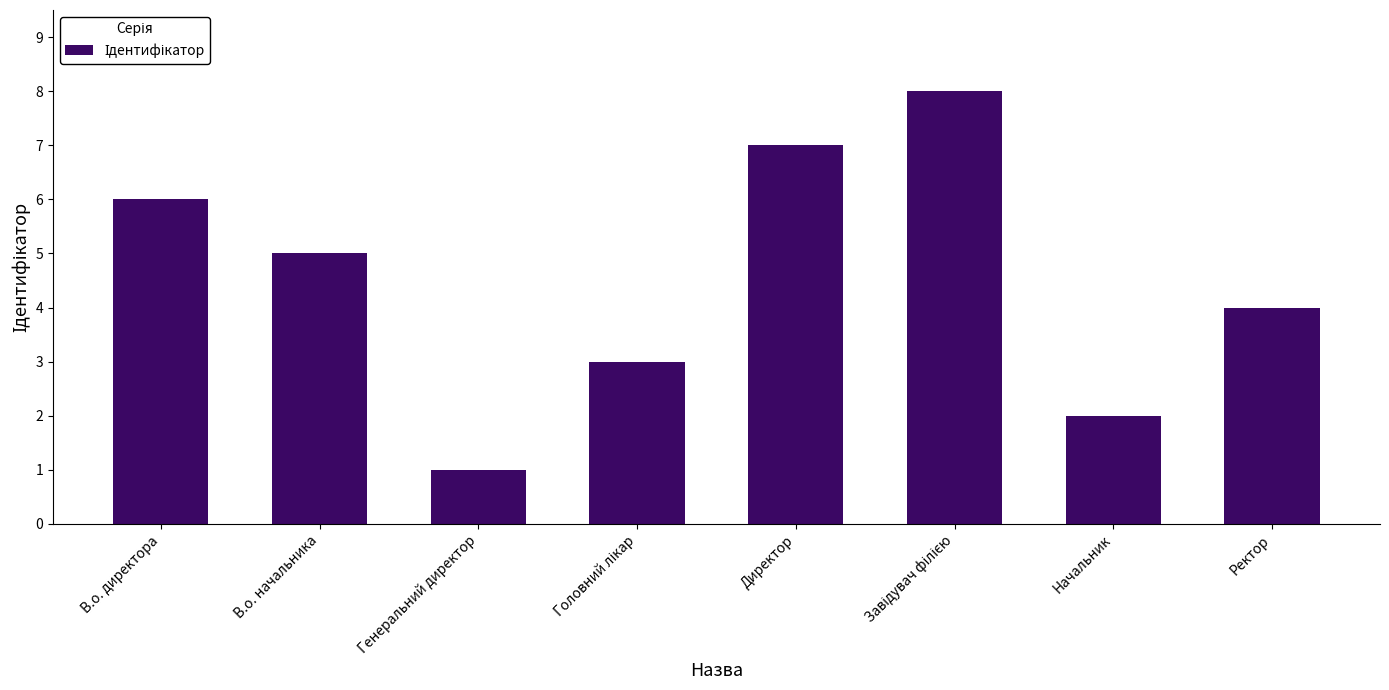

What is the value of the 5th bar from the left?

7